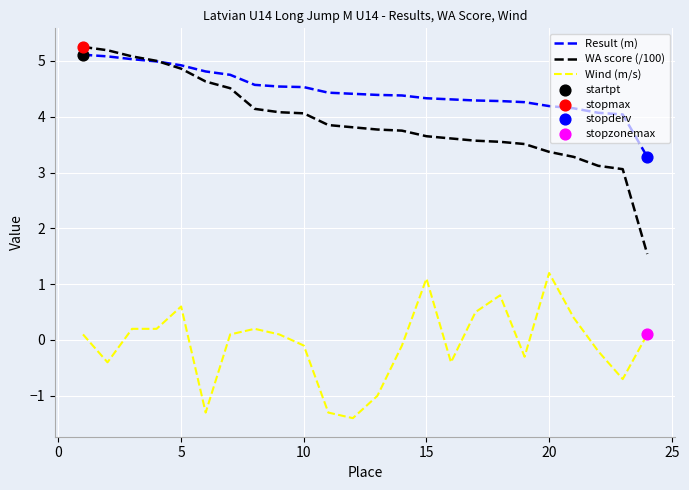

Which series has the largest total across all categories?

Result (m)